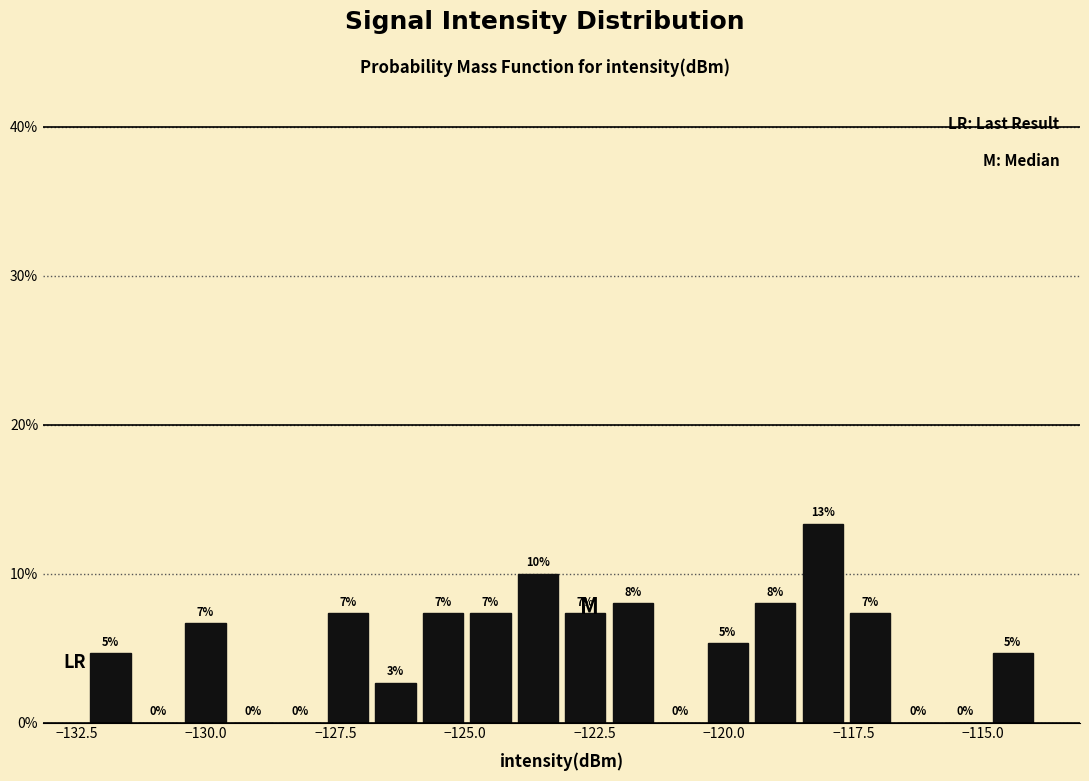

Read against the x-axis, roughly where is the centre of the tallest bar?

-118.0